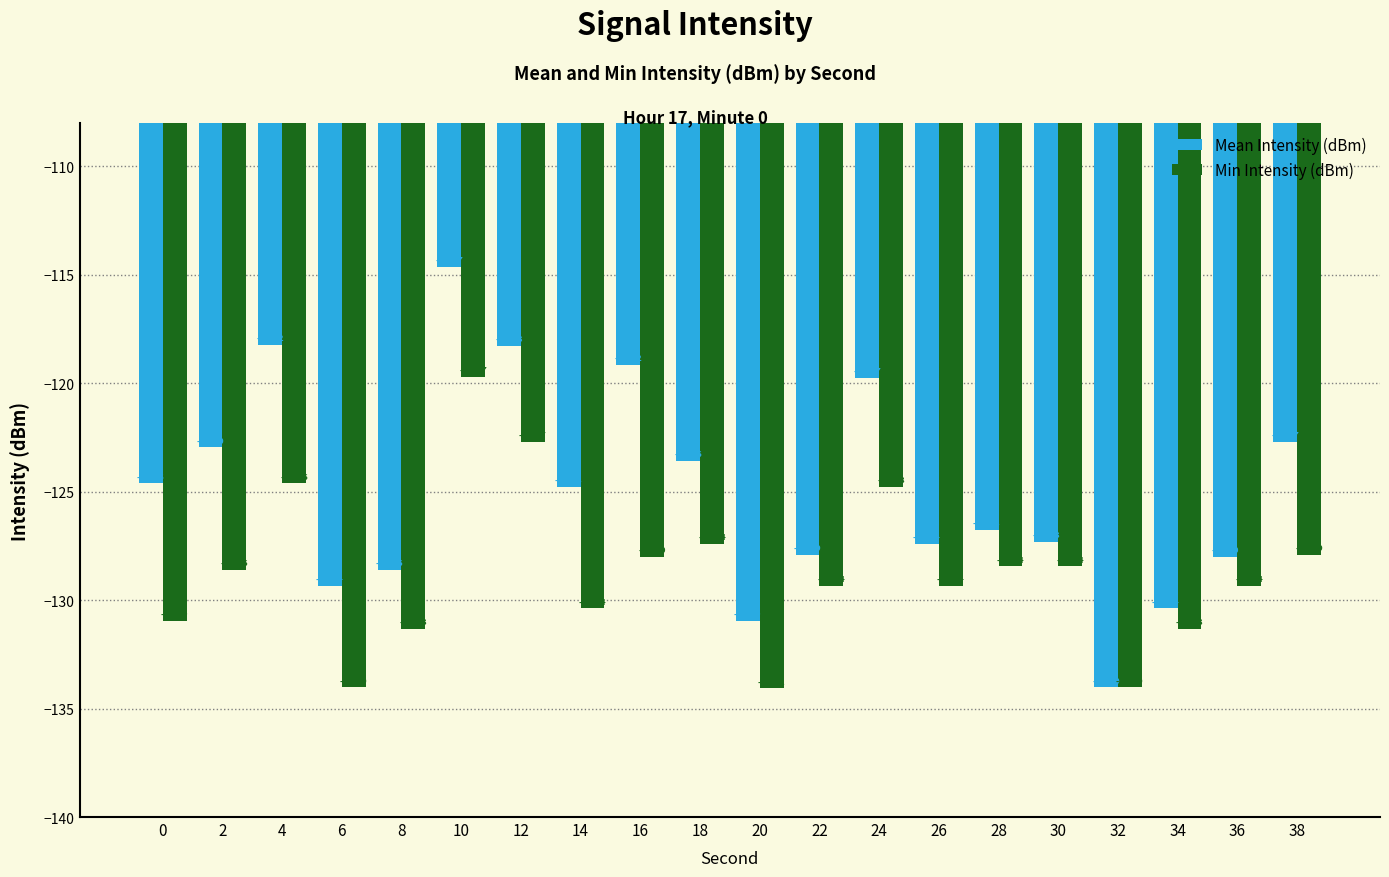

What is the total value across all series at 0?

-255.6